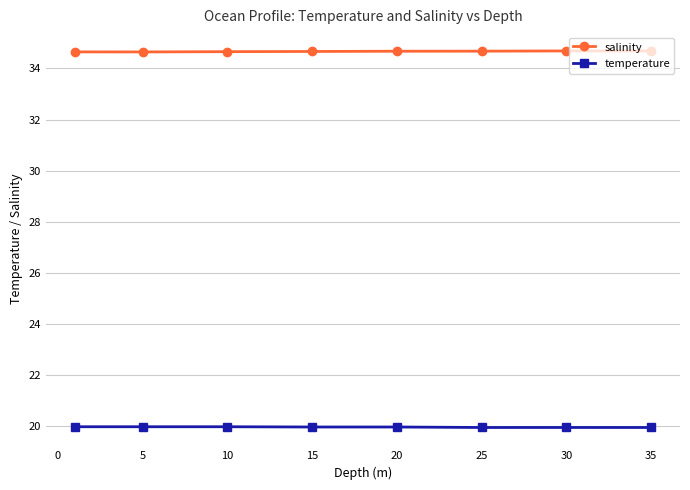

How many categories are shown in the chart?

8